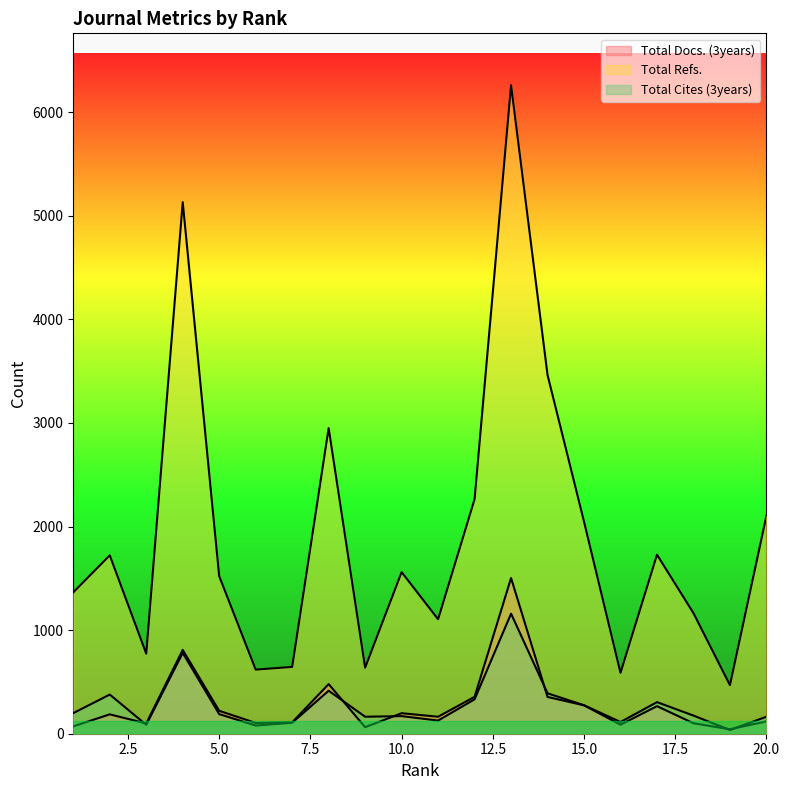

Reading right to left, extract all data points from this chart.

Total Docs. (3years): 20=119	19=43	18=101	17=266	16=87	15=274	14=355	13=1503	12=356	11=164	10=198	9=63	8=479	7=110	6=104	5=221	4=809	3=99	2=187	1=71
Total Refs.: 20=2104	19=469	18=1164	17=1728	16=588	15=2047	14=3463	13=6260	12=2264	11=1105	10=1560	9=638	8=2950	7=645	6=619	5=1521	4=5131	3=773	2=1722	1=1365
Total Cites (3years): 20=164	19=36	18=175	17=305	16=113	15=275	14=390	13=1159	12=332	11=127	10=170	9=164	8=415	7=106	6=79	5=189	4=780	3=86	2=378	1=199